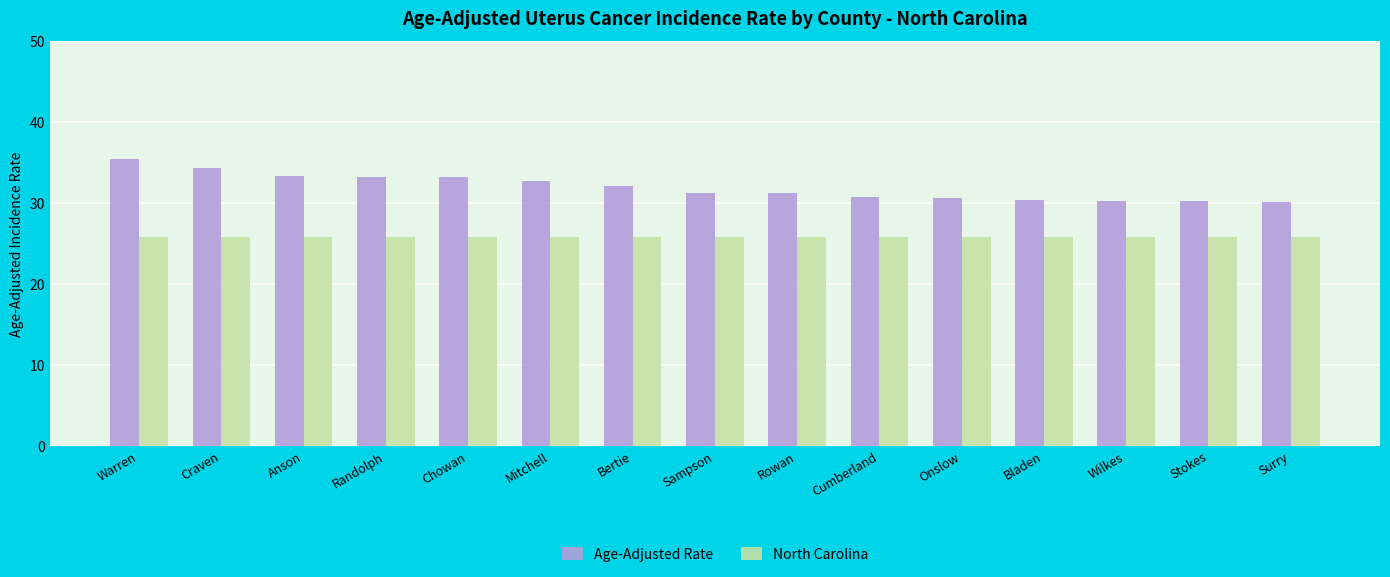

Between Warren and Cumberland, which series saw the biggest shift?

Age-Adjusted Rate